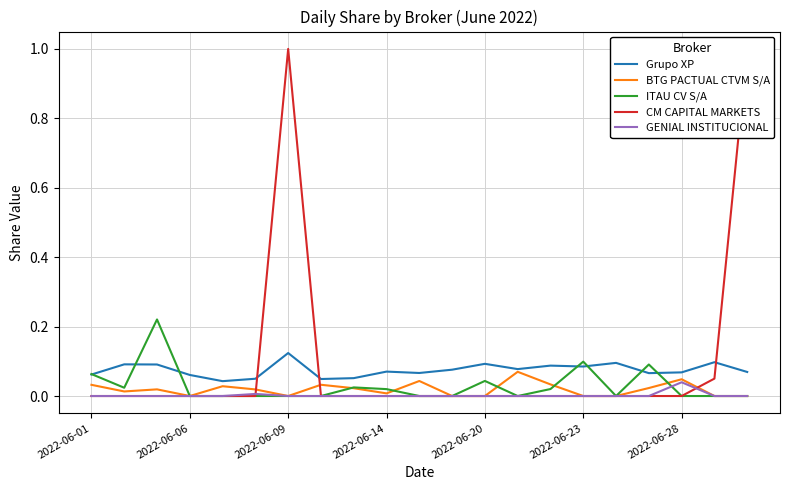

True or false: Grupo XP and GENIAL INSTITUCIONAL intersect in this chart.

False